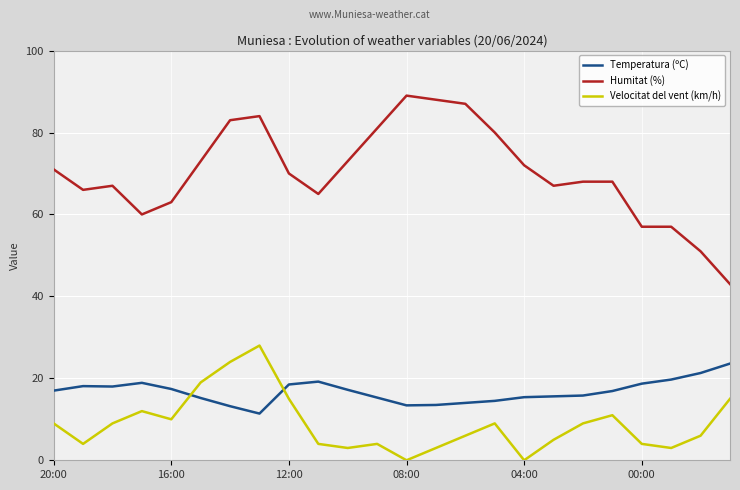

True or false: Velocitat del vent (km/h) and Humitat (%) cross at least once.

False